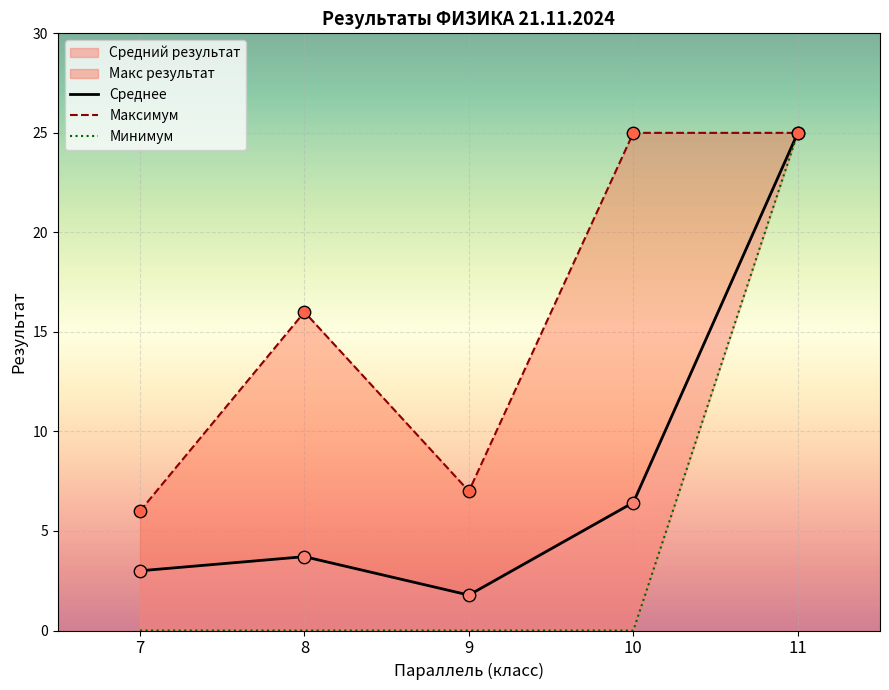

Which series reaches the minimum Y coordinate?

Минимум